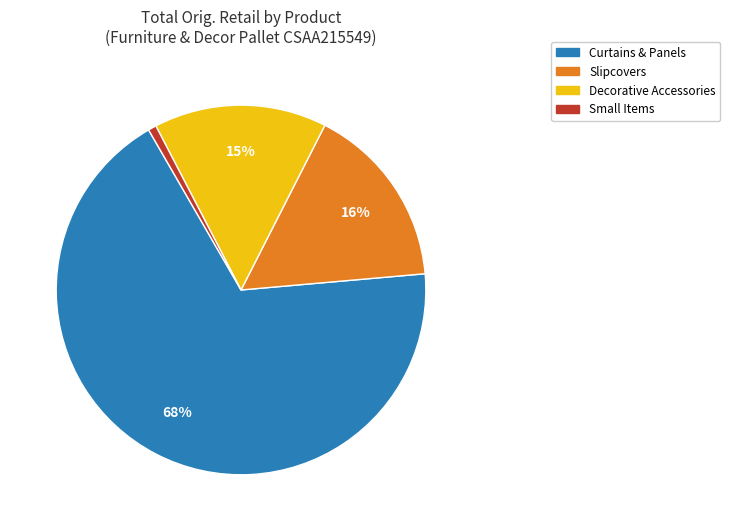

To the nearest percent, what is the difference between the largest and smallest slice percentages?

67%